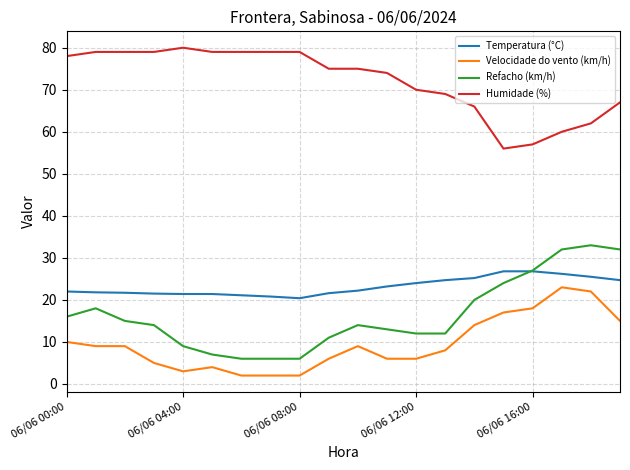

Which series has the largest total across all categories?

Humidade (%)